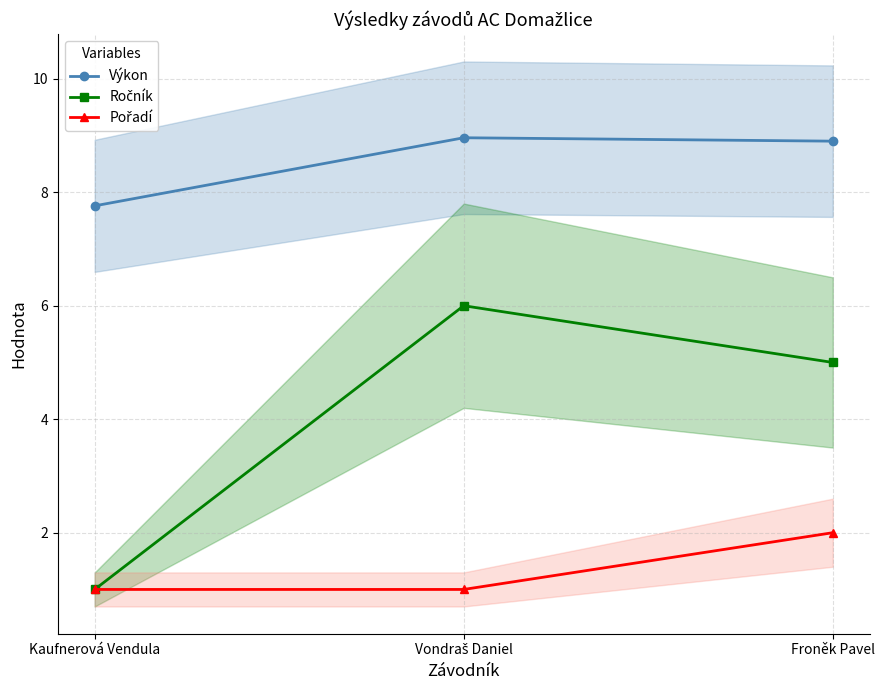

How many lines are shown in the chart?

3